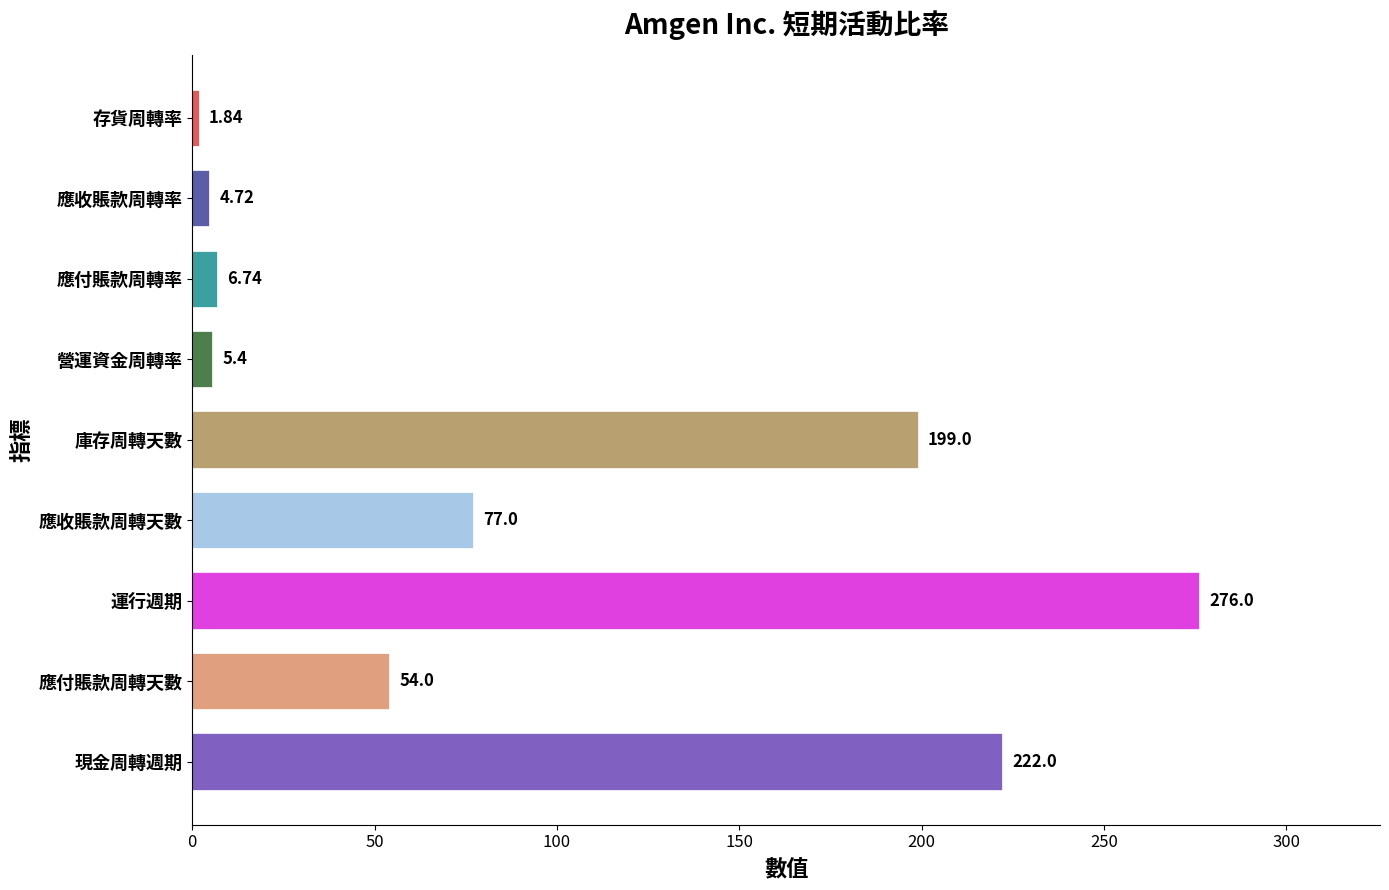

List the labels in order of value, largest first.

運行週期, 現金周轉週期, 庫存周轉天數, 應收賬款周轉天數, 應付賬款周轉天數, 應付賬款周轉率, 營運資金周轉率, 應收賬款周轉率, 存貨周轉率